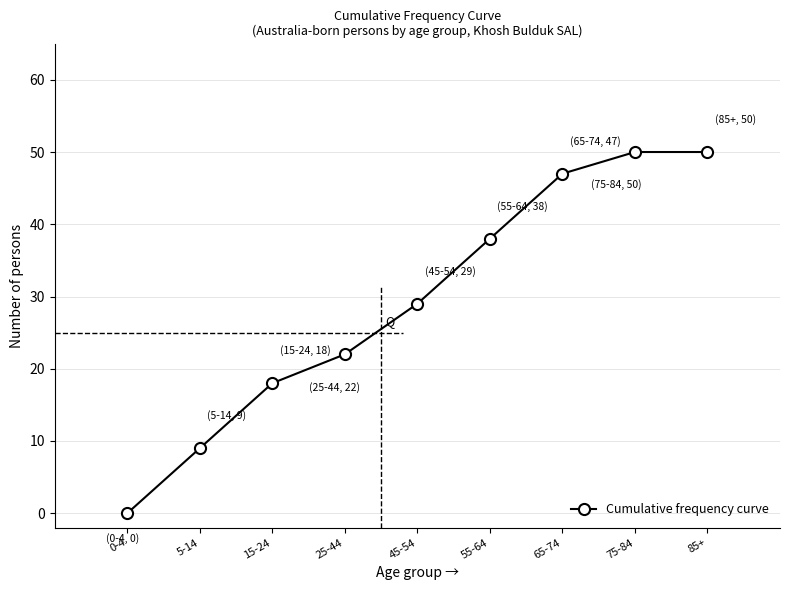

Reading left to right, transcribe all the data shown in this chart.

0	9	18	22	29	38	47	50	50